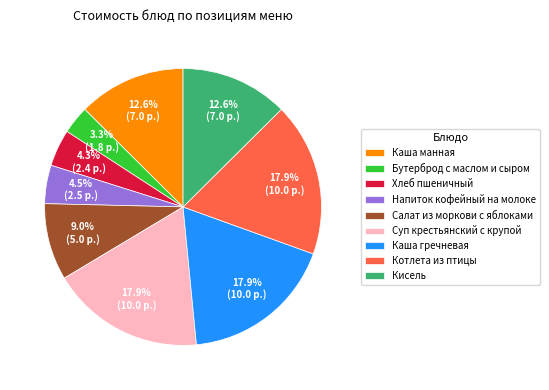

What is the smallest slice in the pie chart?

Бутерброд с маслом и сыром